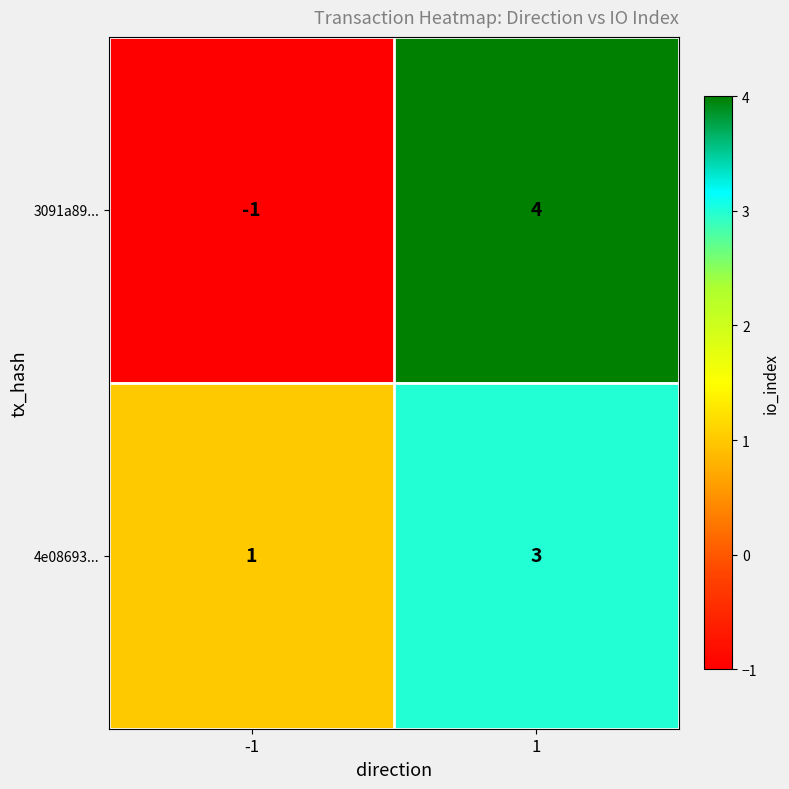

What is the total value across all series at 1?

7